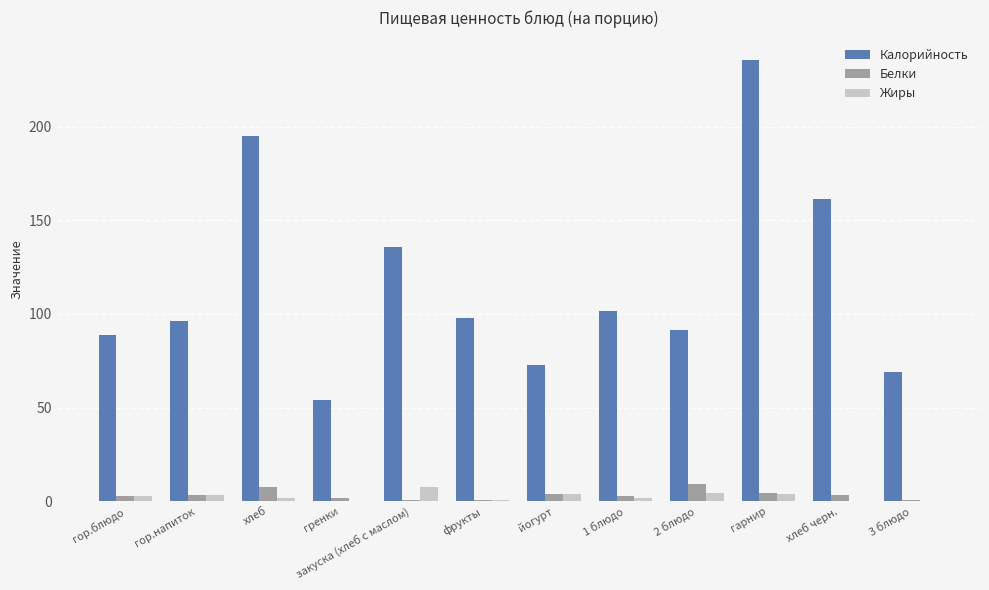

What are all the series names shown in the legend?

Калорийность, Белки, Жиры